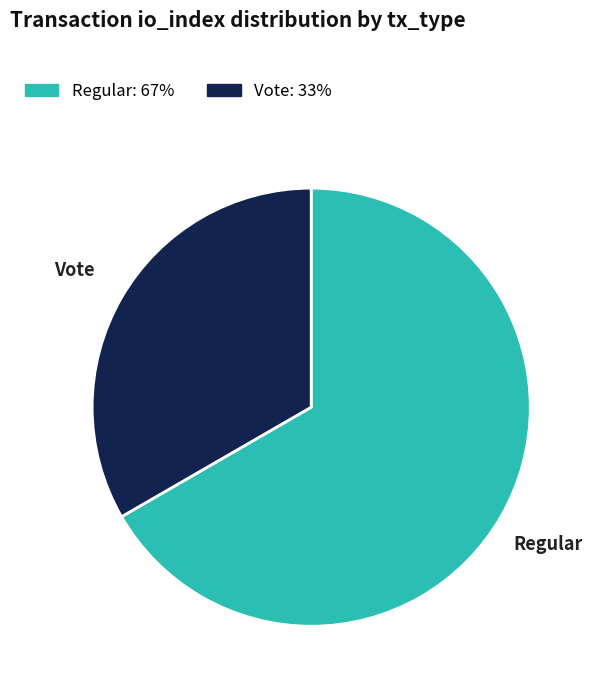

Between Regular and Vote, which is larger?

Regular